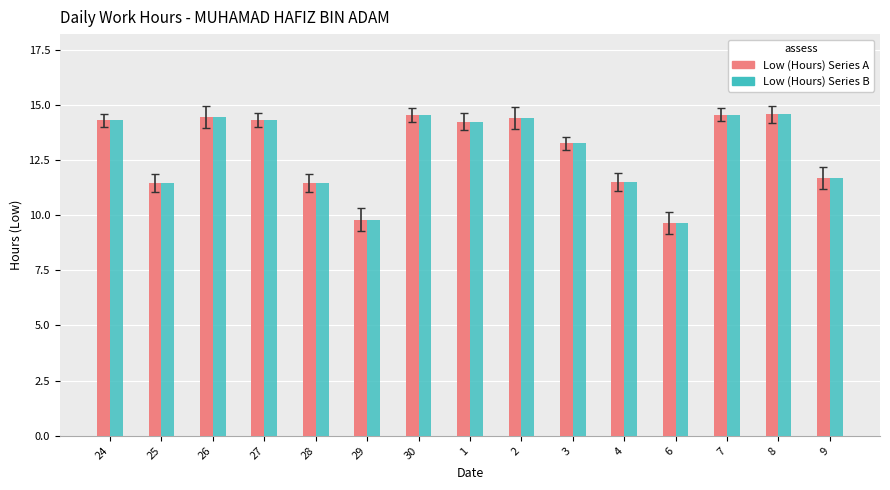

Does the chart contain any negative values?

No